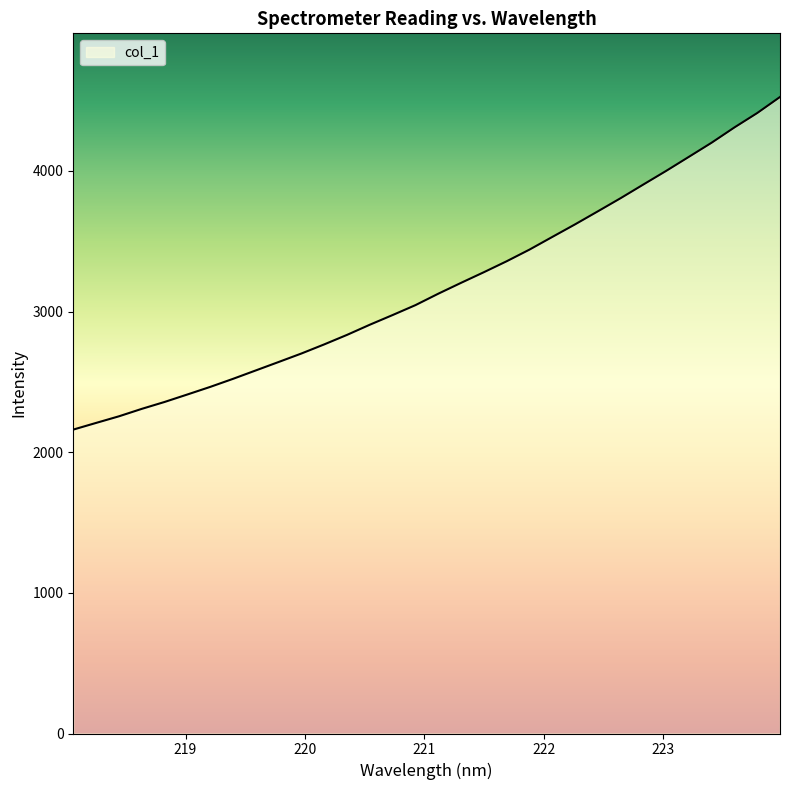

What is the smallest value displayed?

2161.1